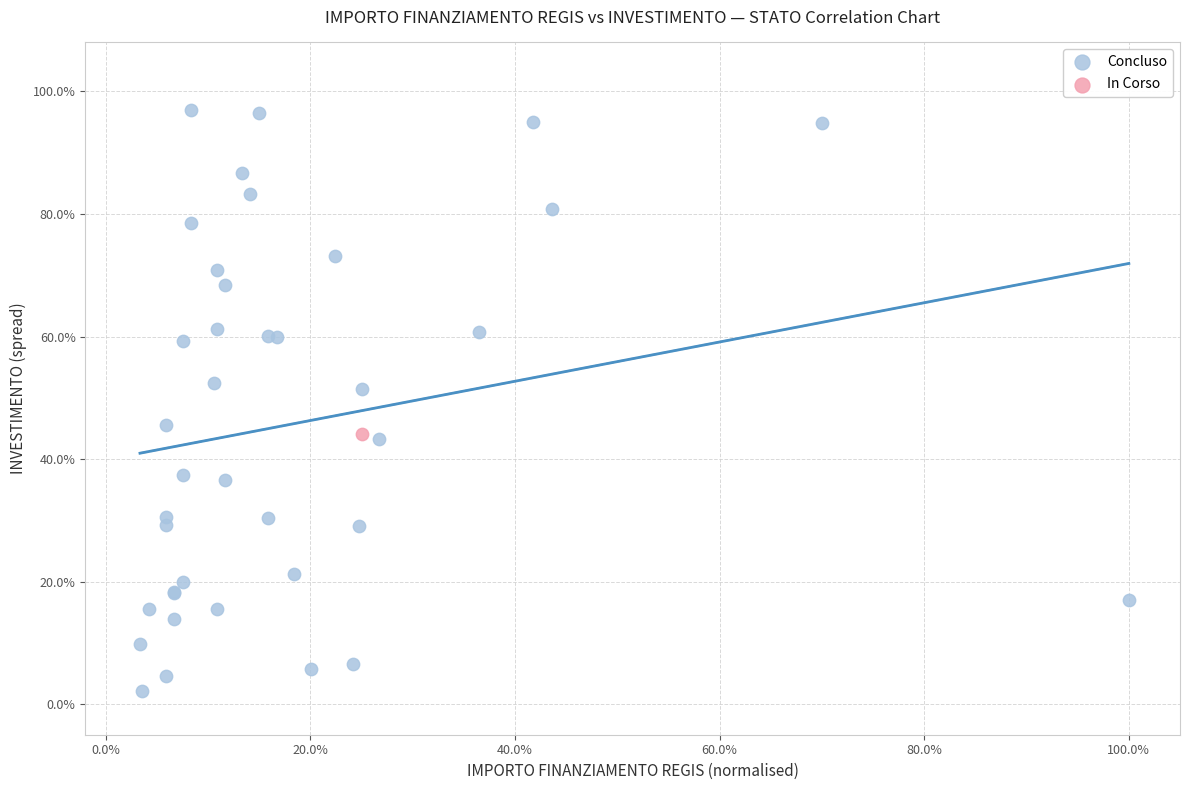

What are all the series names shown in the legend?

Concluso, In Corso